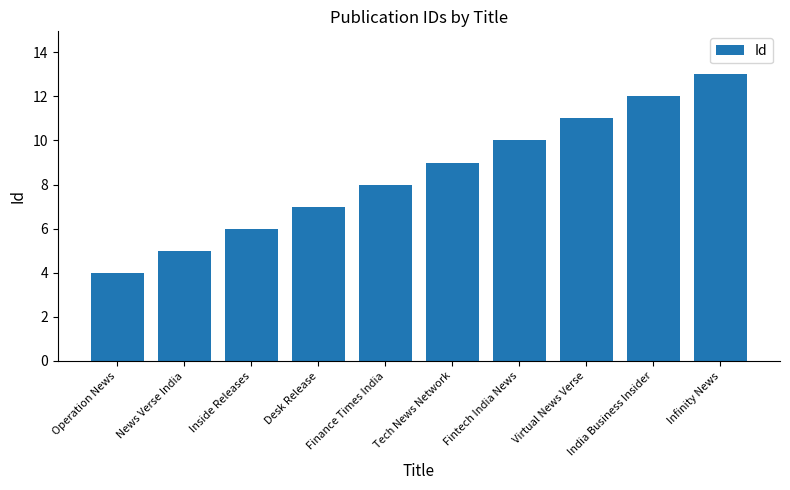

Count the number of categories in the chart.

10